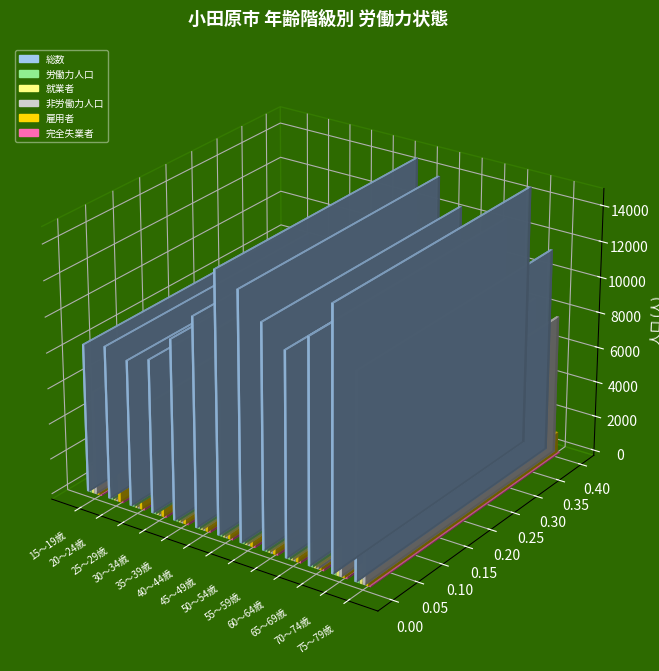

Between 25～29歳 and 45～49歳, which series saw the biggest shift?

総数